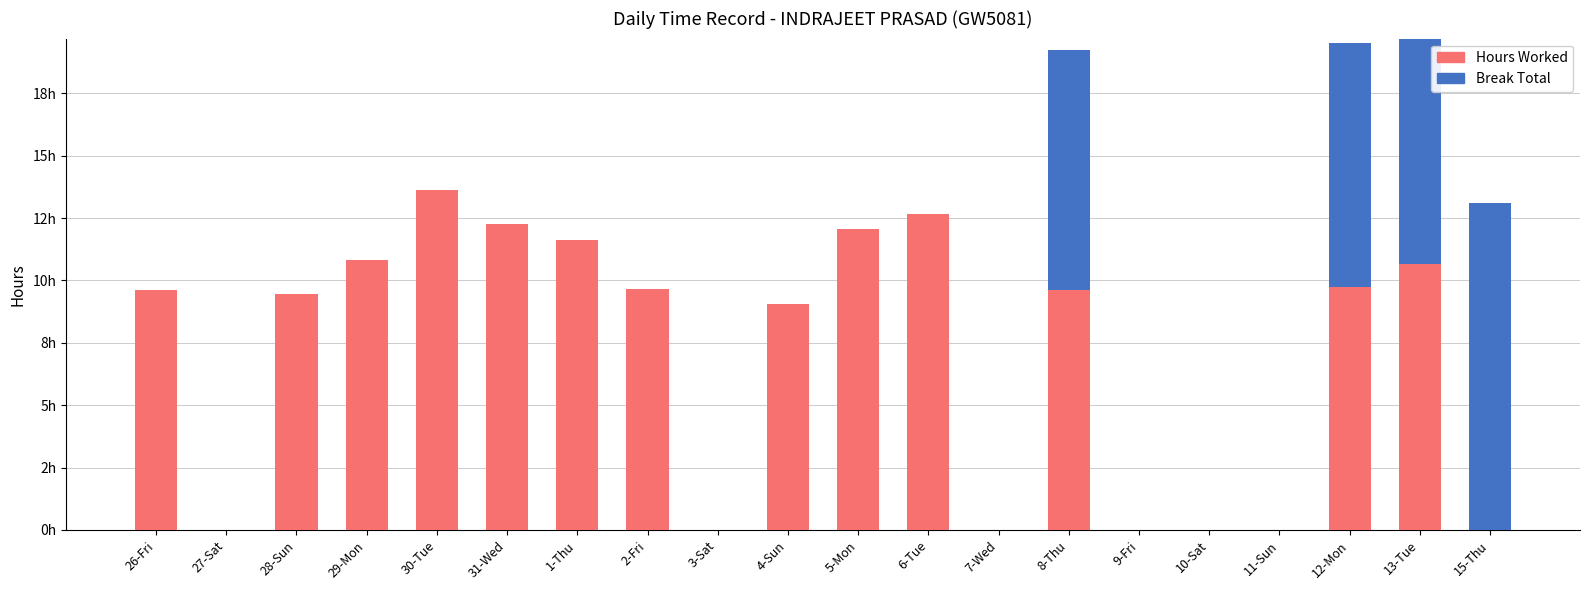

What is the label of the 17th bar from the right?

29-Mon